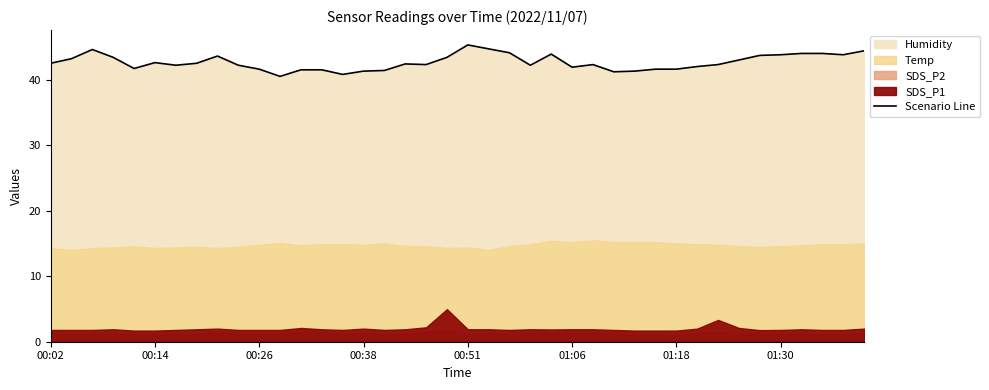

The Scenario Line series shows 9.6 at 01:06. True or false?

False